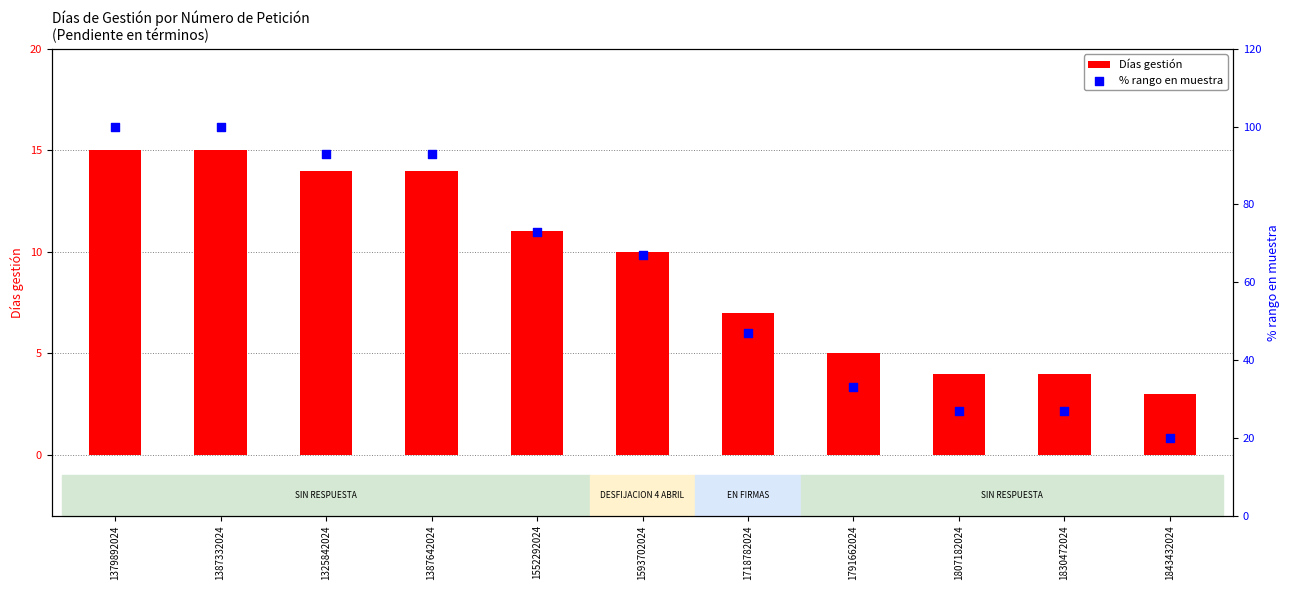

At which category is the sum across all series the highest?

1379892024